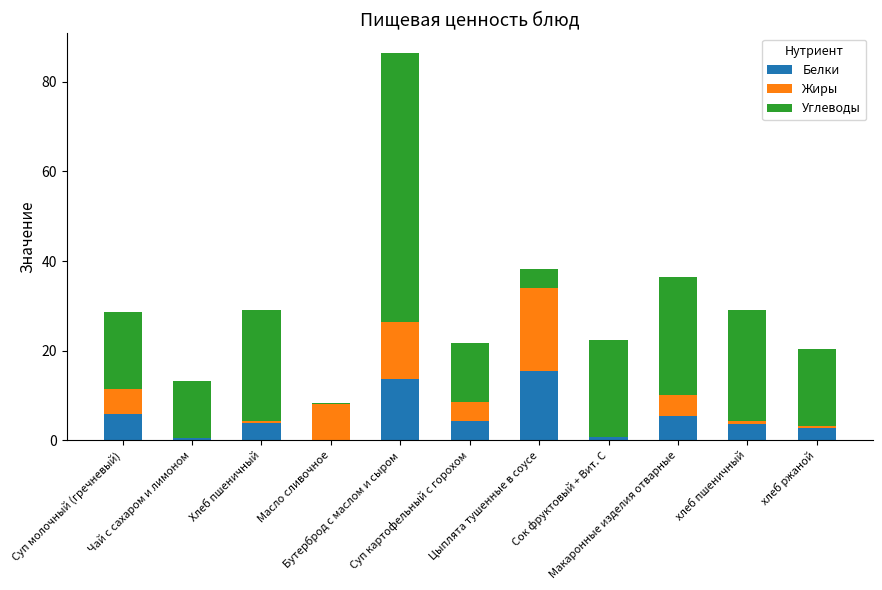

What is the highest value of the Белки series?

15.5